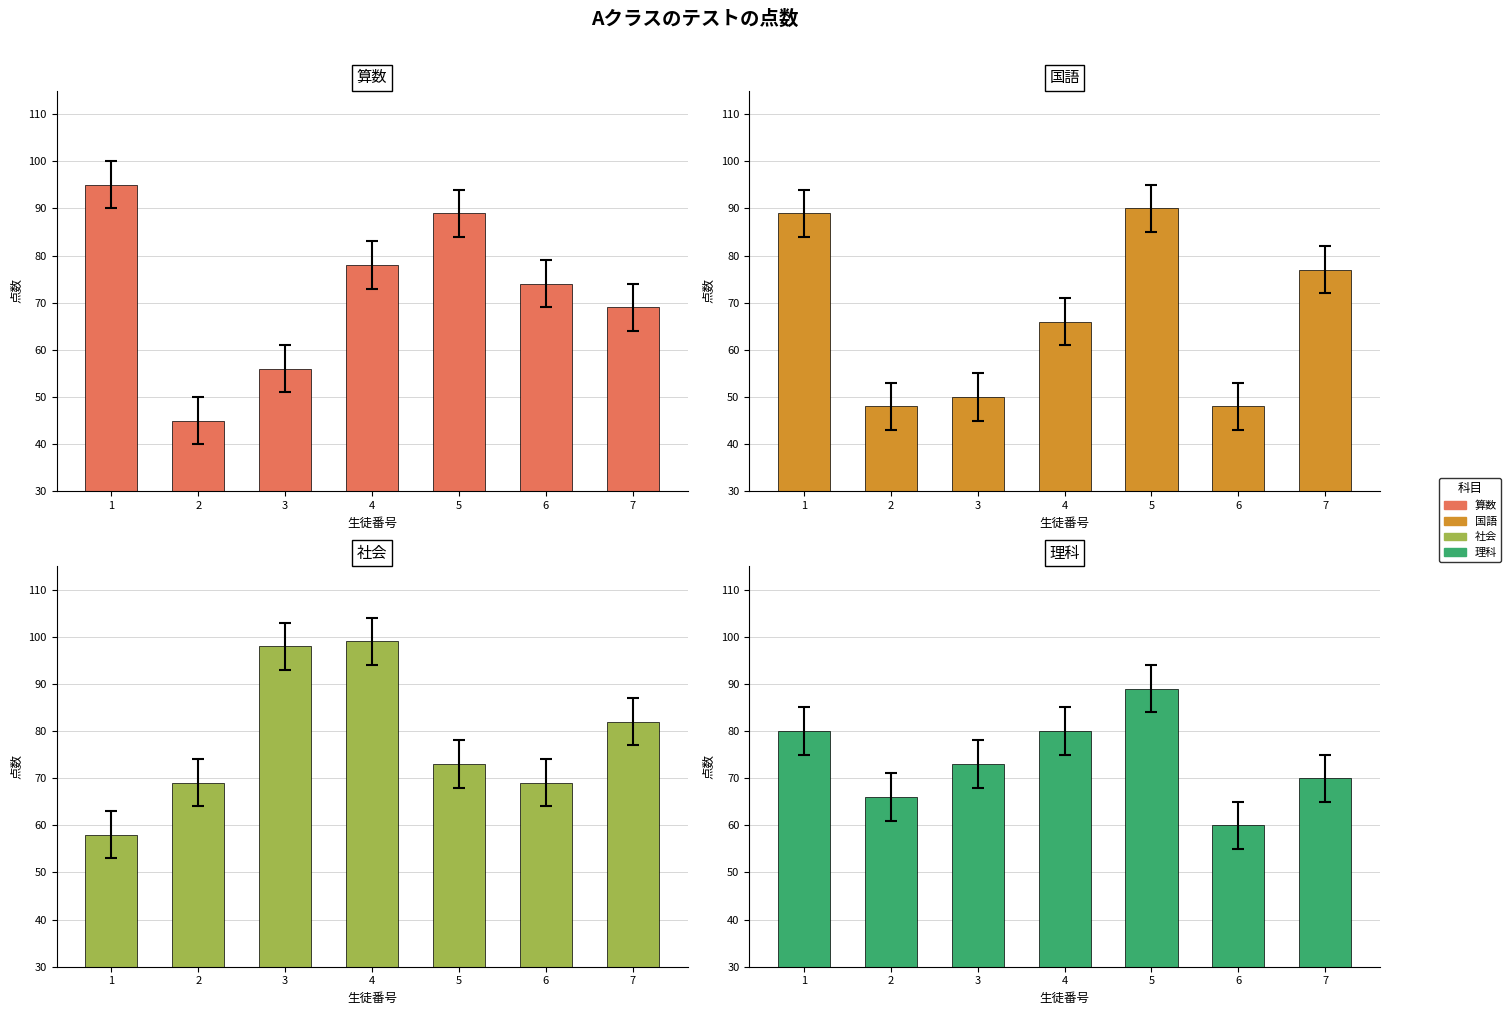

The 社会 series shows 58 at 1. True or false?

True